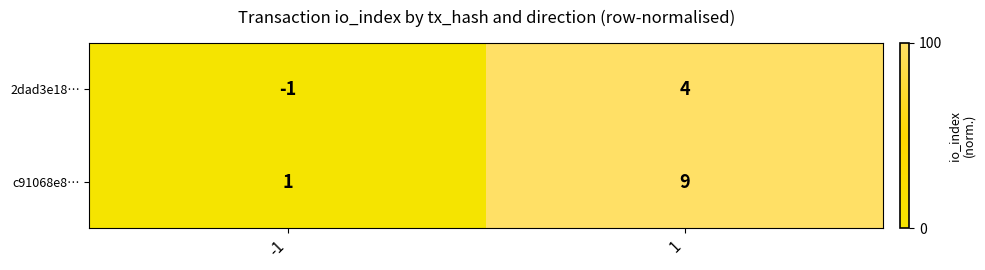

Rank the series at 1 from highest to lowest value.

c91068e8…, 2dad3e18…